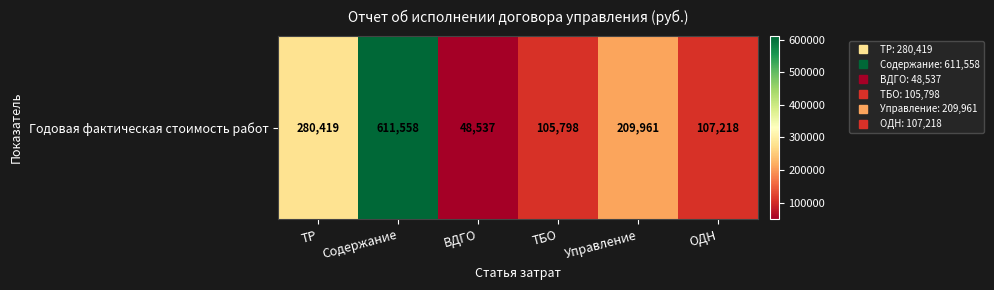

Approximately how many times larger is the value at ТБО compared to Управление?

0.5